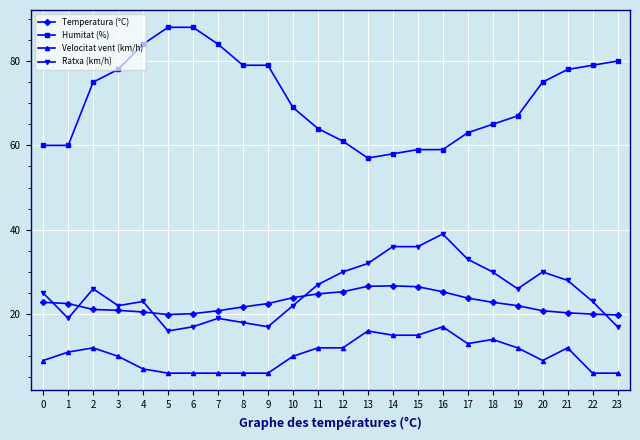

At 18, list the series in order from smallest to largest.

Velocitat vent (km/h), Temperatura (°C), Ratxa (km/h), Humitat (%)